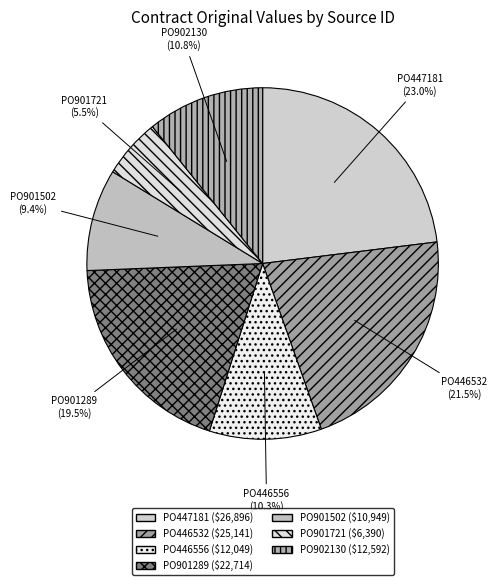

How many slices are in this pie chart?

7